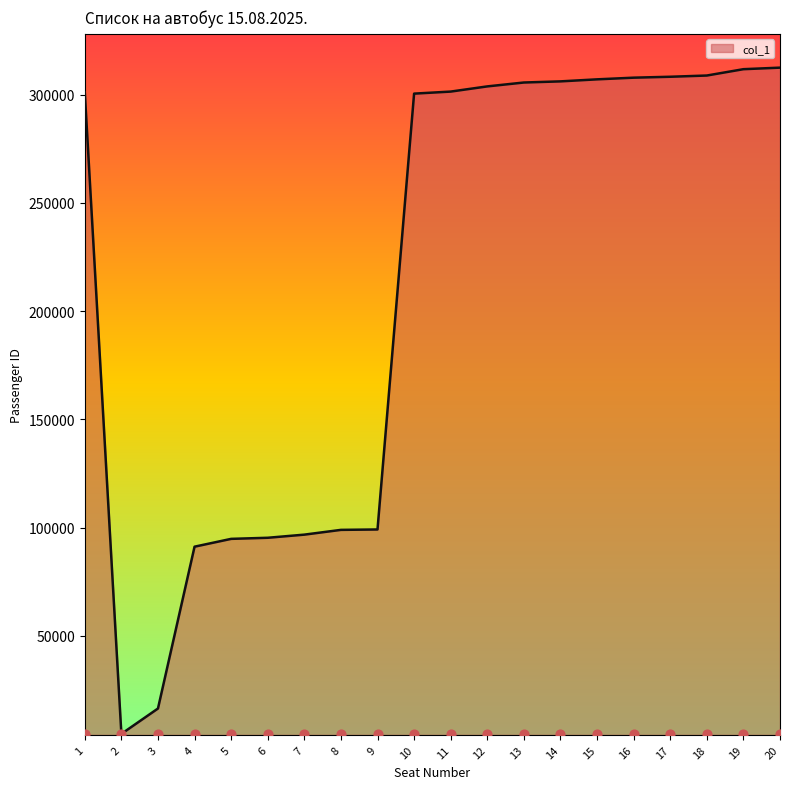

What is the change in value from 1 to 20?

+11415